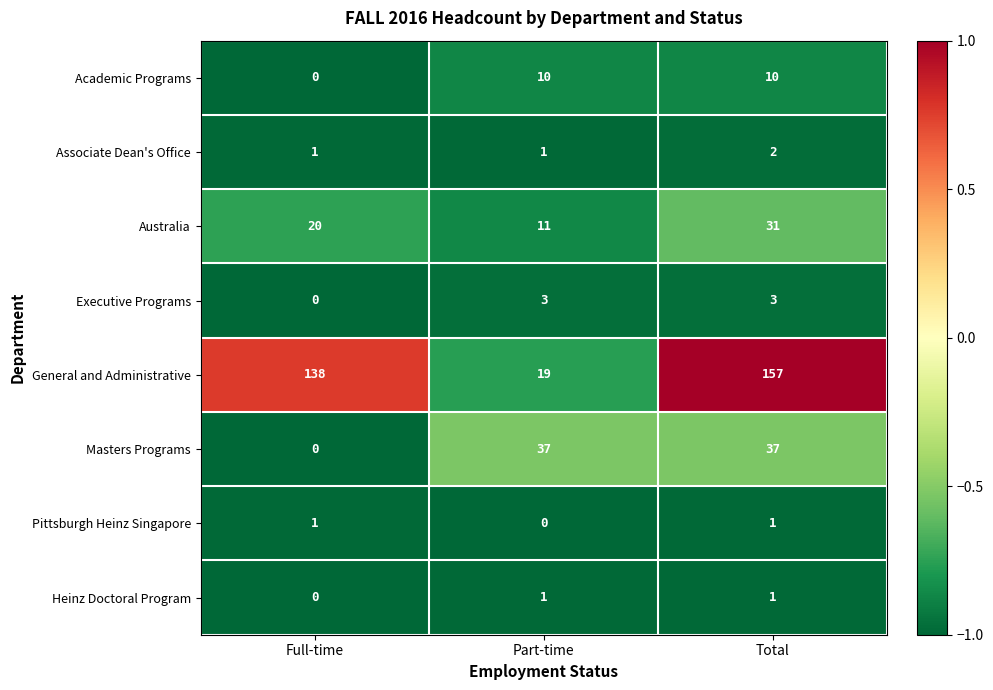

Which series has the largest range (max minus min)?

General and Administrative